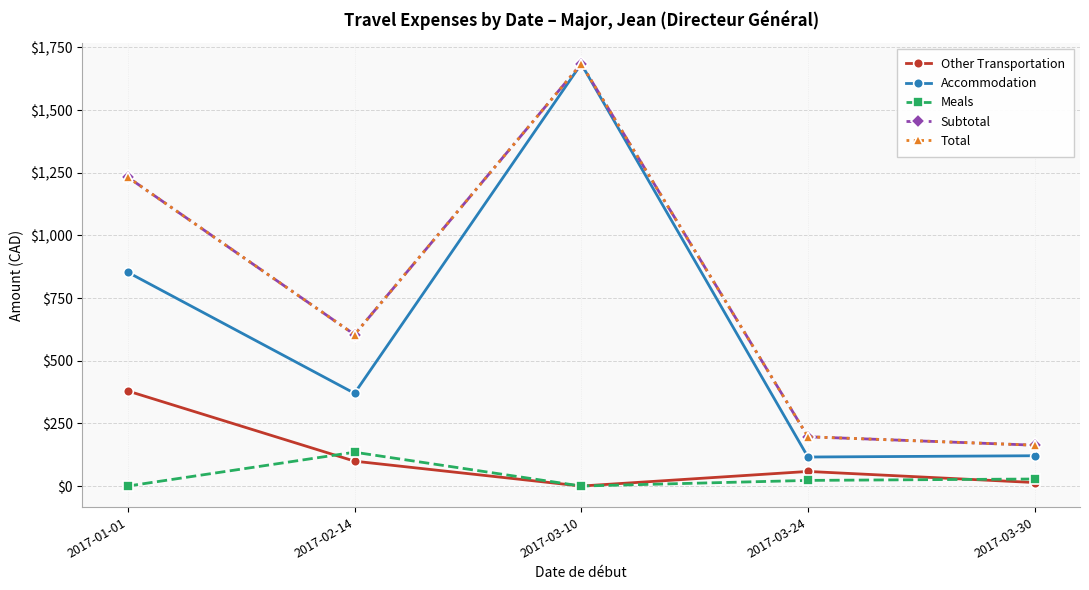

Reading right to left, what are all the values shown in this chart?

Other Transportation: 2017-03-30=14.0	2017-03-24=58.3	2017-03-10=0.0	2017-02-14=99.3	2017-01-01=379.4
Accommodation: 2017-03-30=120.9	2017-03-24=115.8	2017-03-10=1684.5	2017-02-14=370.1	2017-01-01=853.0
Meals: 2017-03-30=28.1	2017-03-24=22.5	2017-03-10=0.0	2017-02-14=135.0	2017-01-01=0.0
Subtotal: 2017-03-30=163.0	2017-03-24=196.6	2017-03-10=1684.5	2017-02-14=604.4	2017-01-01=1232.3
Total: 2017-03-30=163.0	2017-03-24=196.6	2017-03-10=1684.5	2017-02-14=604.4	2017-01-01=1232.3